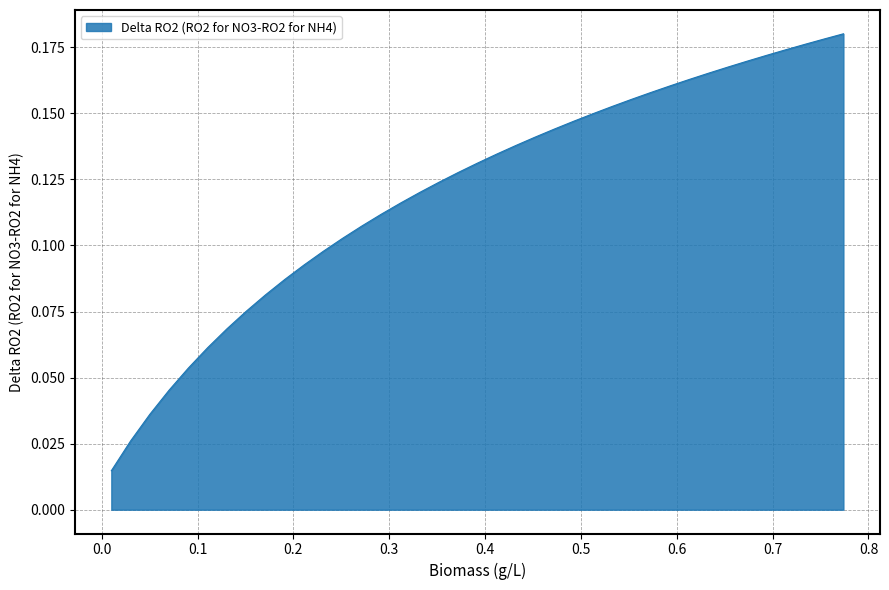

What is the sum of all values?

4.7